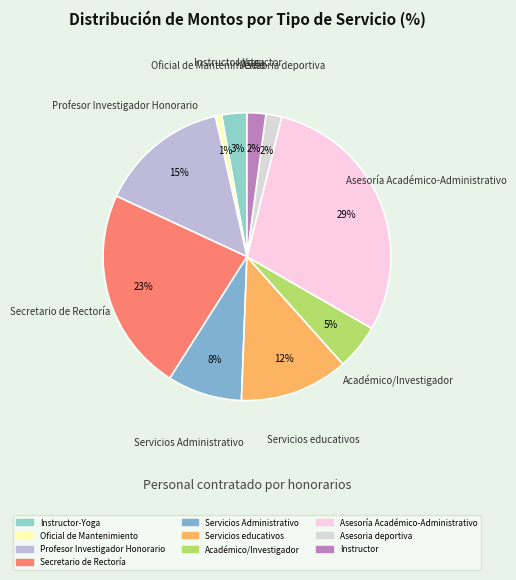

Is there a majority slice in this chart?

No